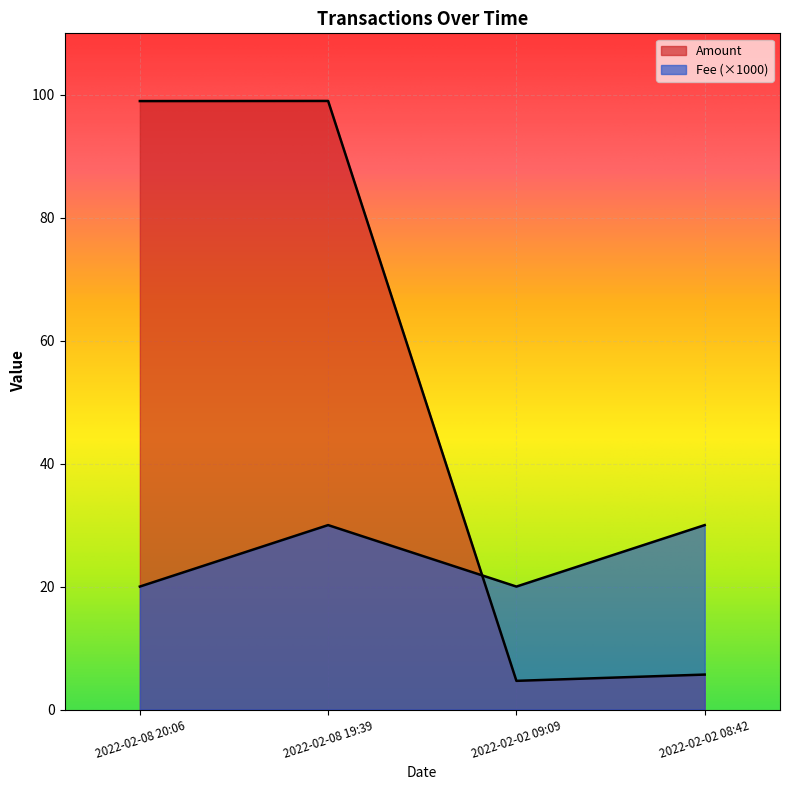

Between which two adjacent categories do Fee and Amount first intersect?

2022-02-08 19:39 and 2022-02-02 09:09